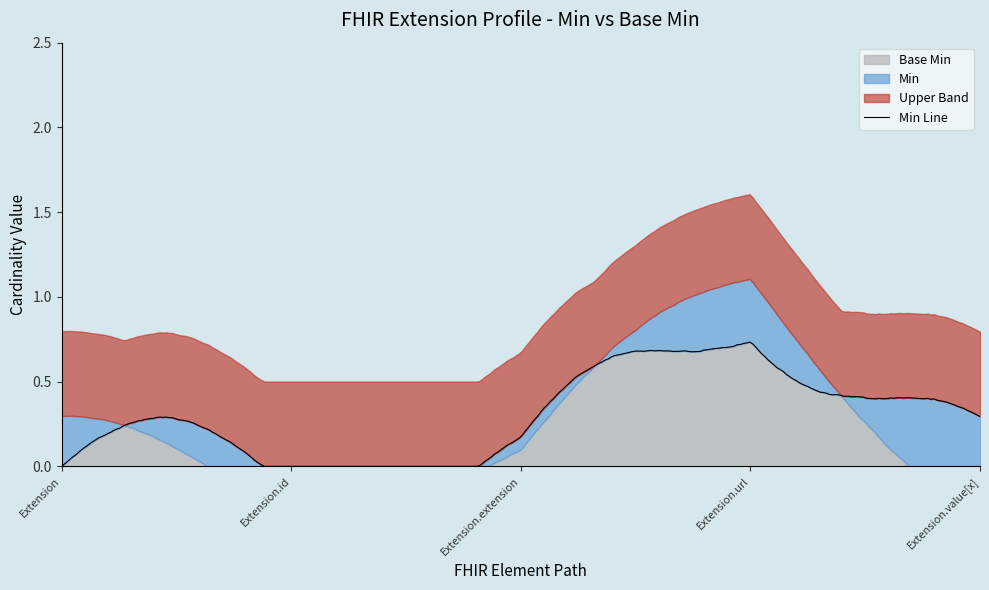

At which label does Base Min reach its minimum?

Extension